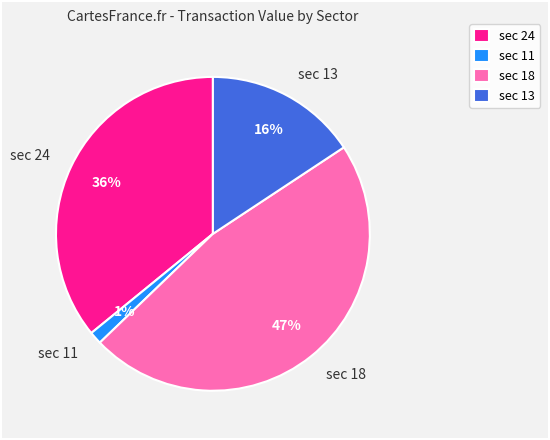

Is the sum of sec 18 and sec 24 greater than half?

Yes